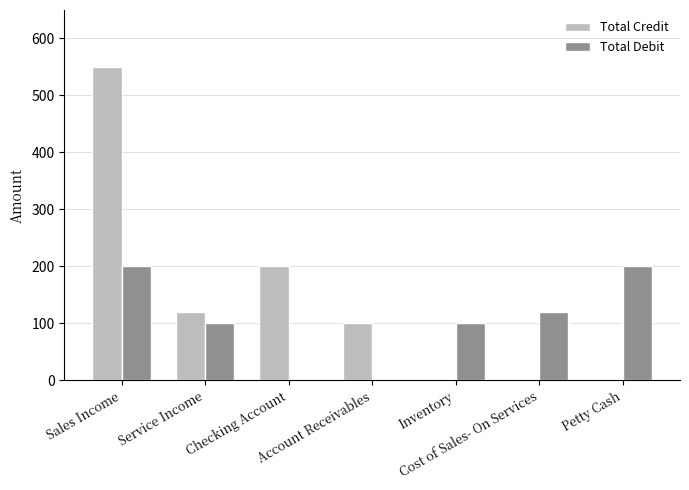

Does the chart contain stacked bars?

No